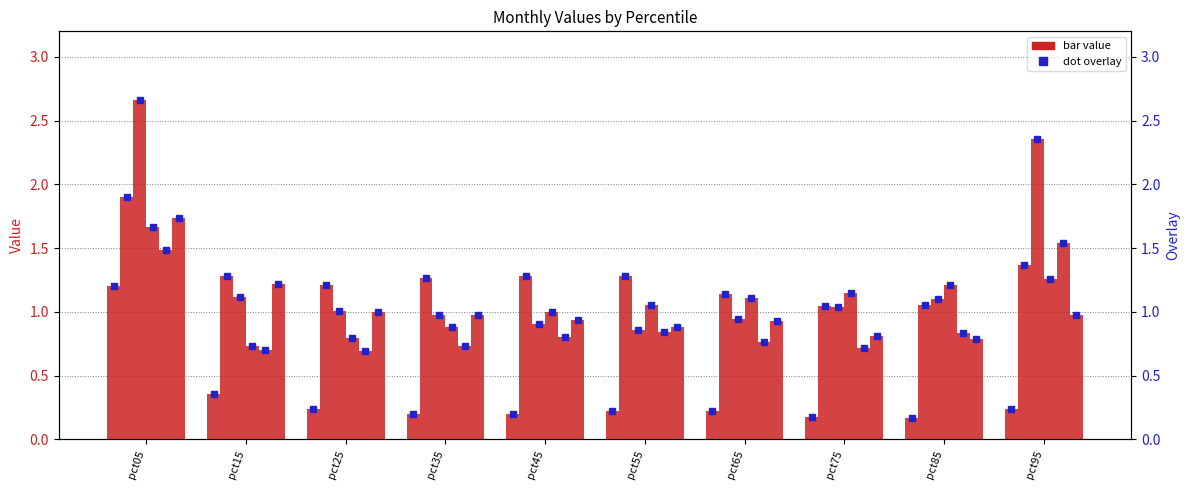

At which category is the sum across all series the highest?

pct05